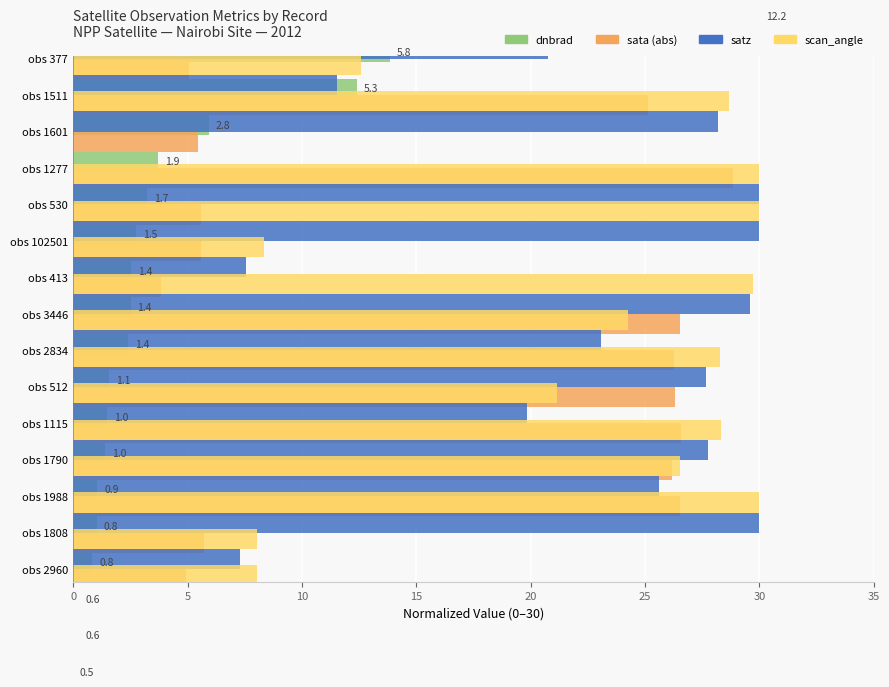

Which series changed the most between 8 and 9?

sata (abs)